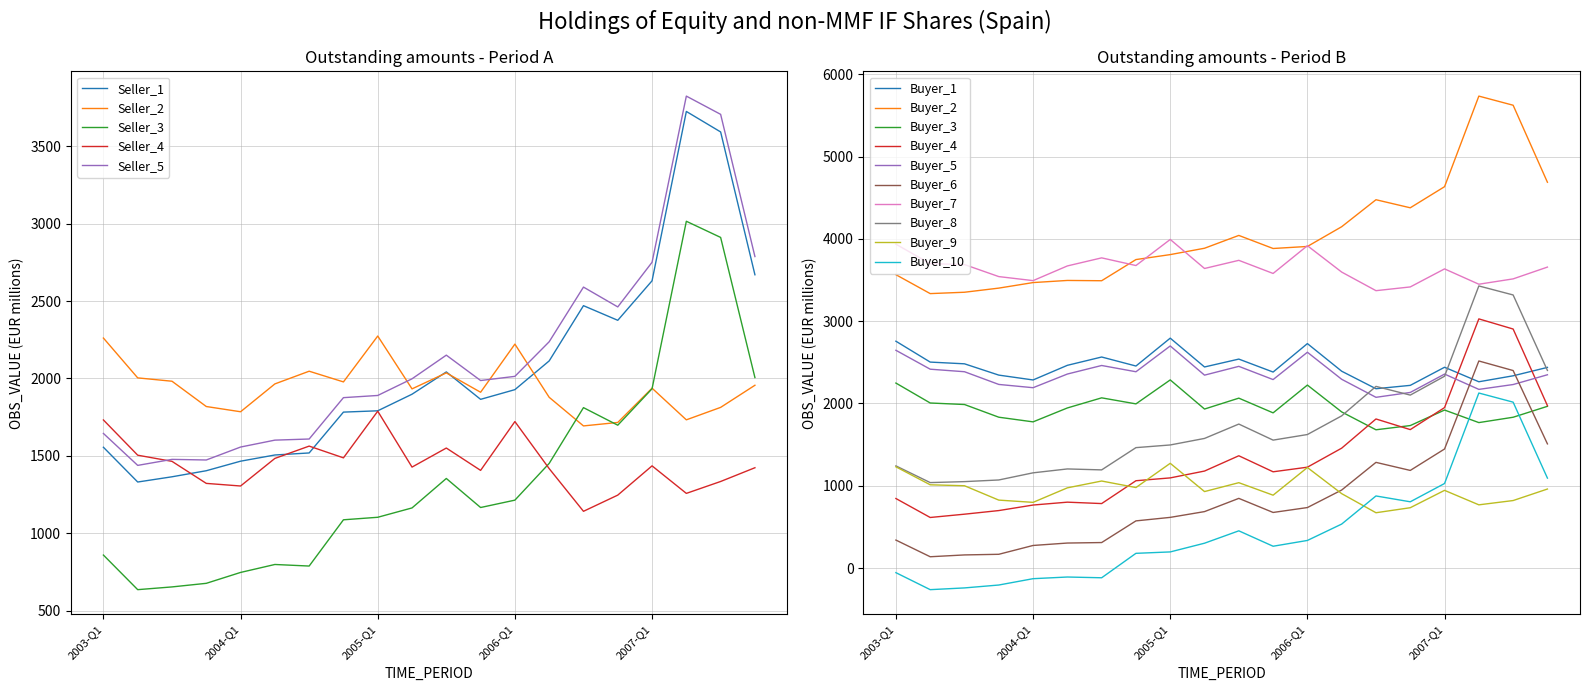

True or false: OBS_VALUE_3 and OBS_VALUE_5 intersect in this chart.

False